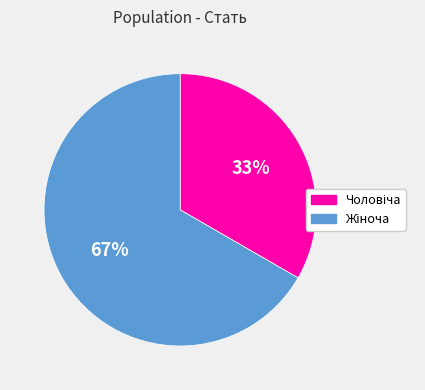

Does any single category account for the majority?

Yes